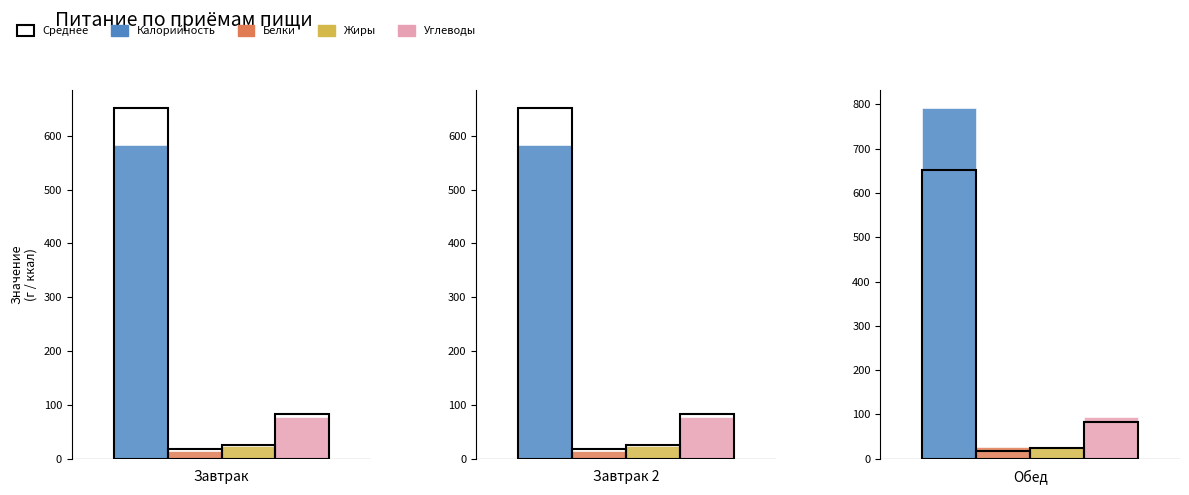

How many groups of bars are there?

3